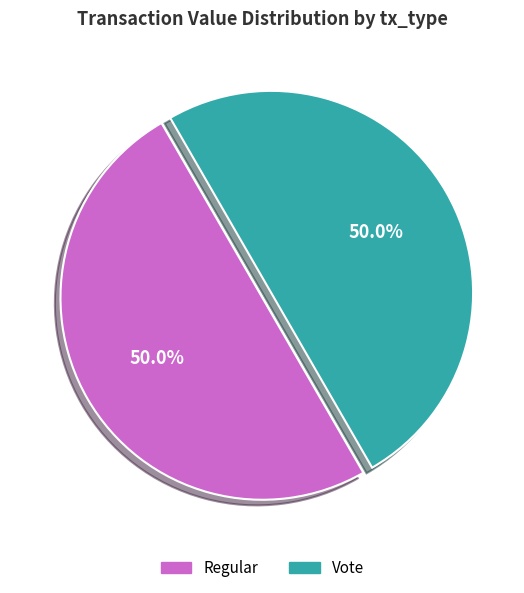

How many slices are in this pie chart?

2